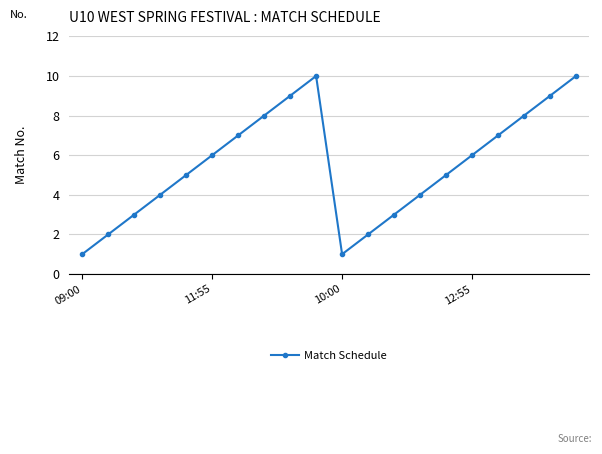

What is the sum of all values?

110